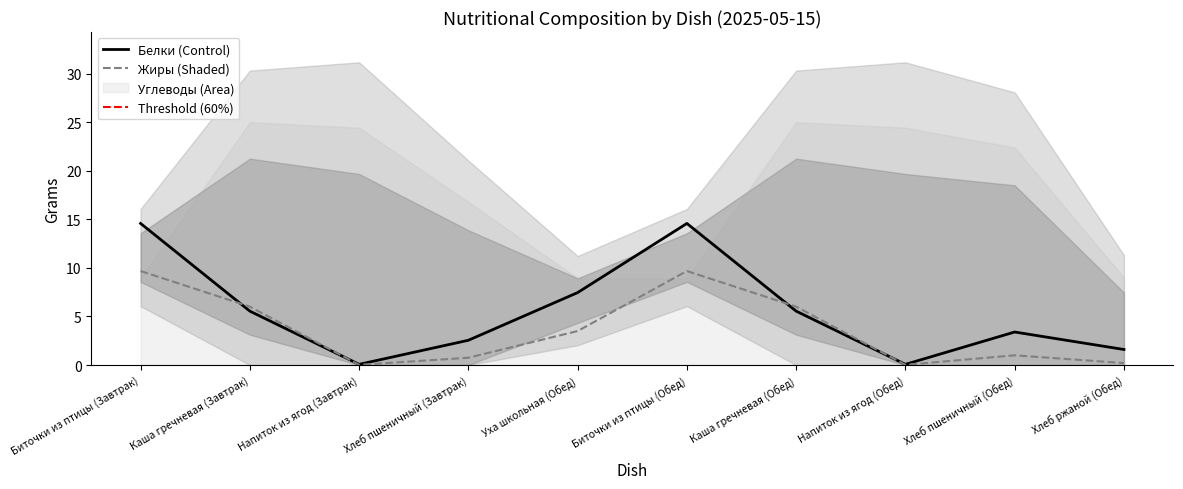

What is the value of the Белки point at the 4th from the left?

2.5